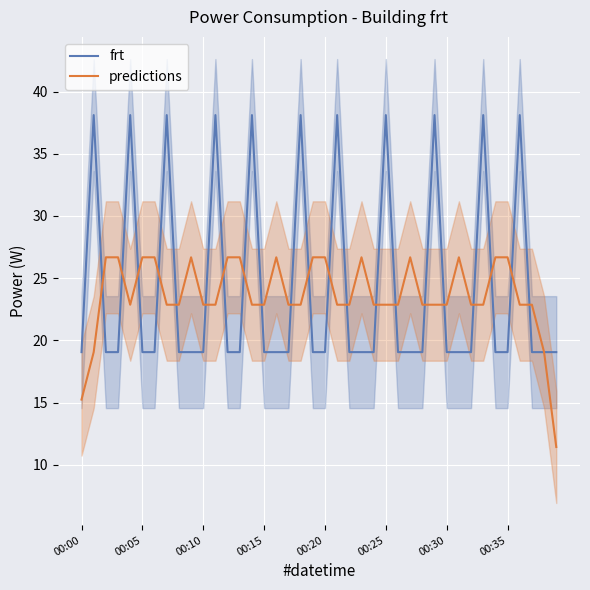

What is the value of the frt point at the 27th from the left?

19.1